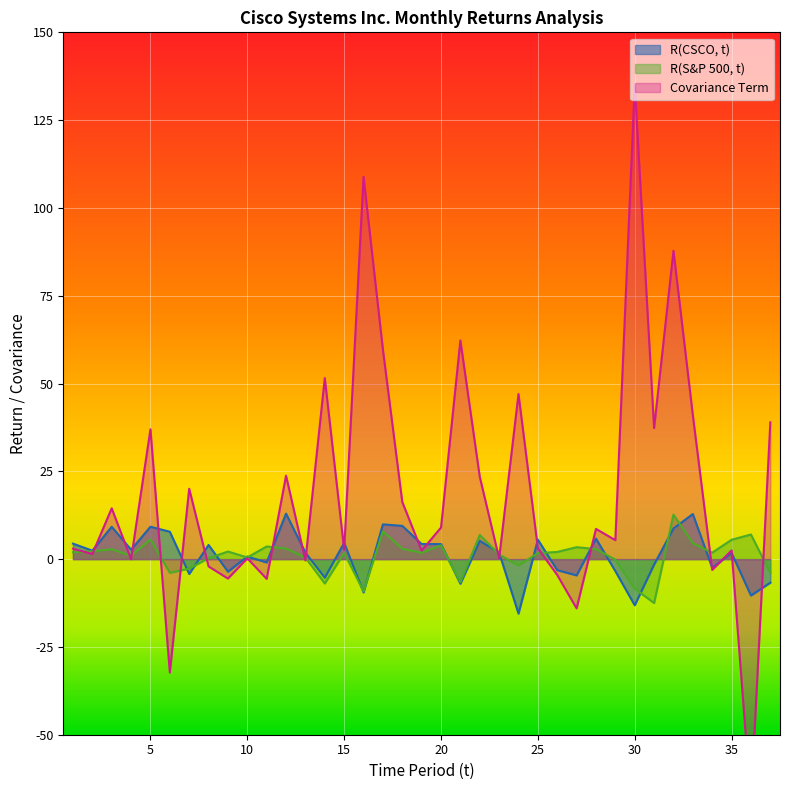

What is the value of the Covariance Term point at the 24th from the left?

47.0